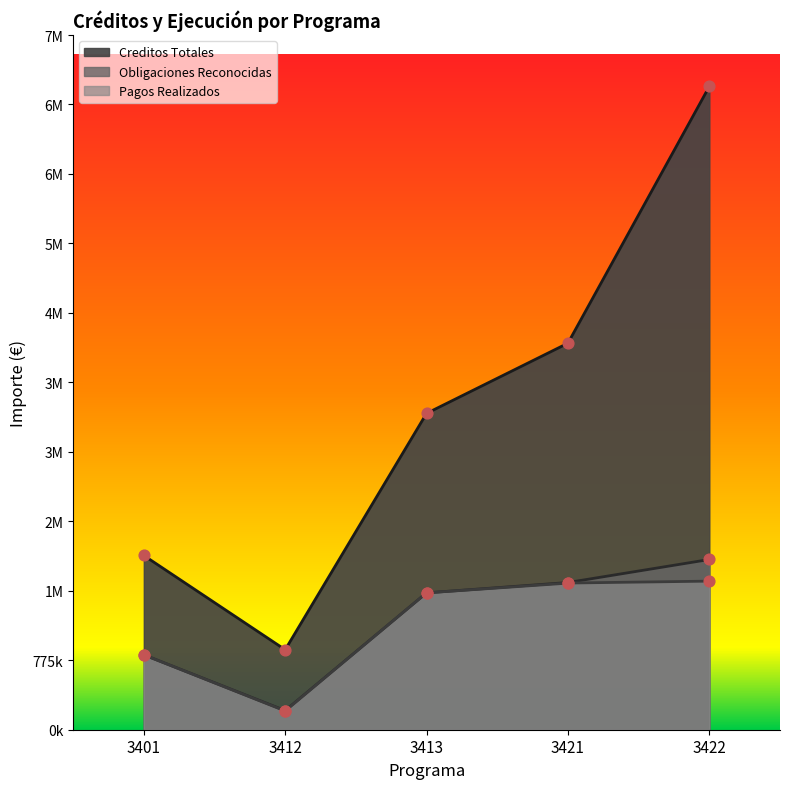

Which series contains the lowest Y value?

Pagos Realizados